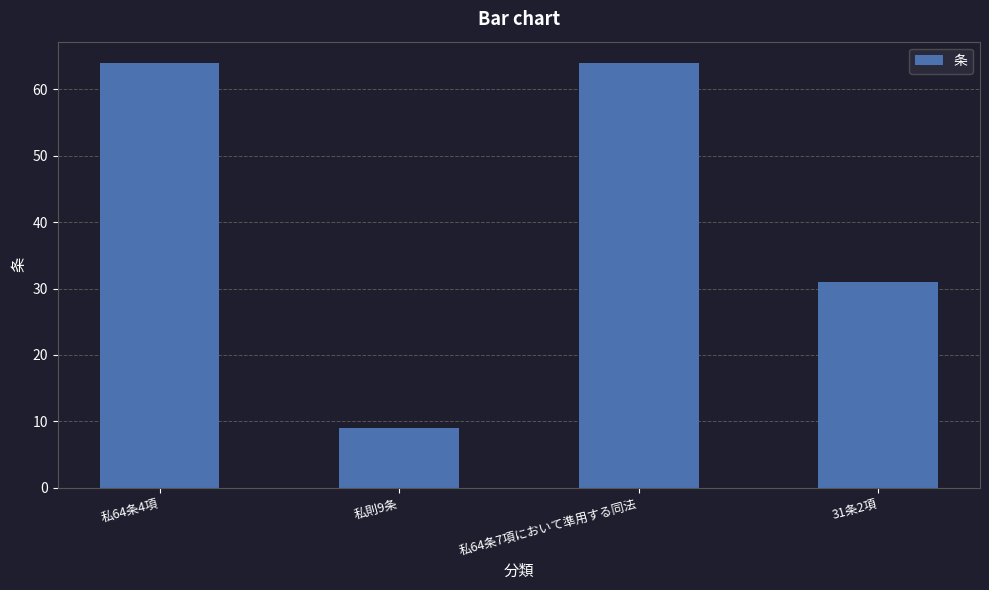

What is the smallest value displayed?

9